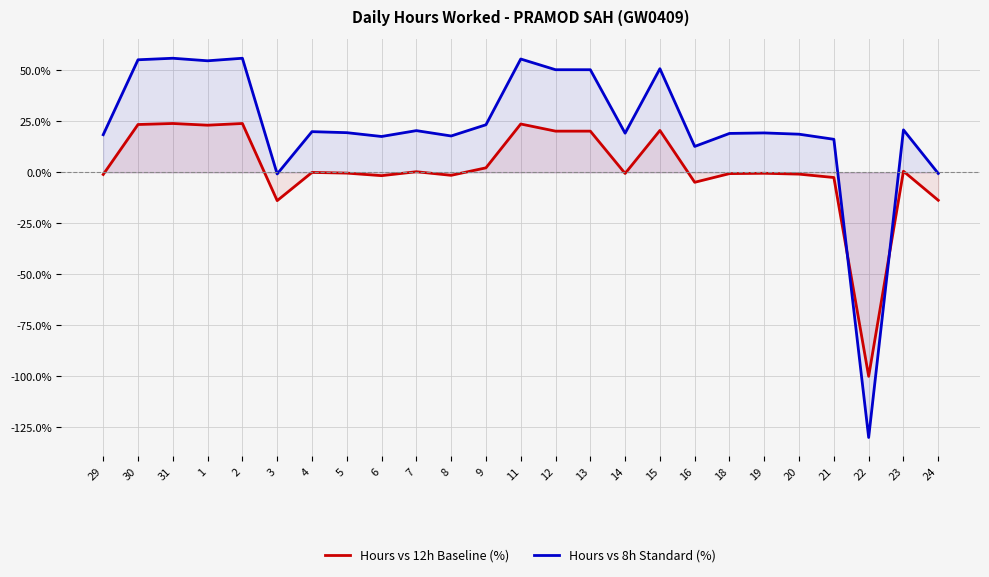

Where is Hours vs 12h Baseline (%) nearest to the value -38?

3